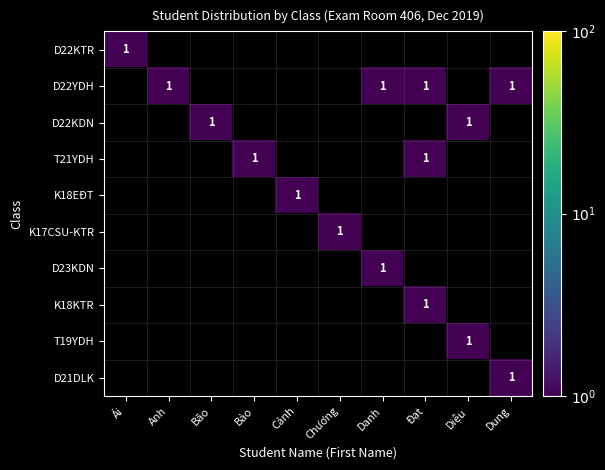

The D21DLK series shows 2 at Dung. True or false?

False